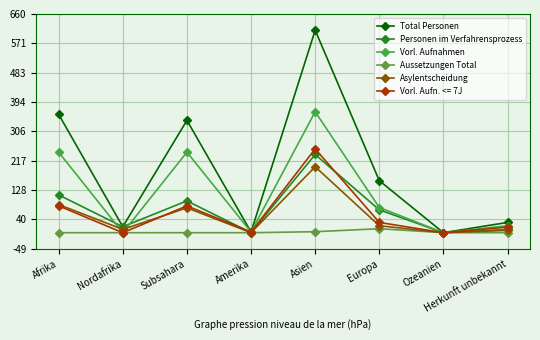

What is the greatest value displayed?

611